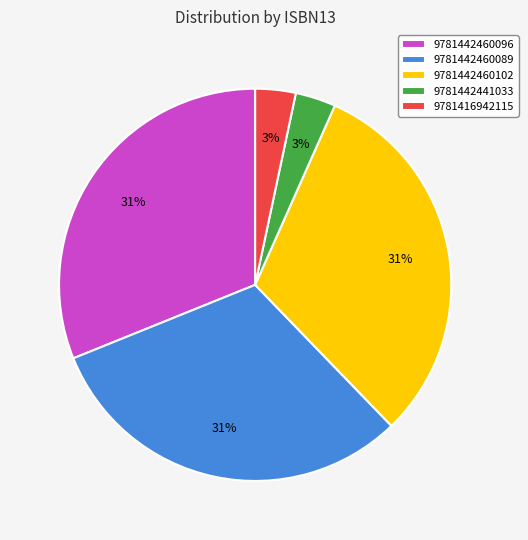

How many slices are in this pie chart?

5